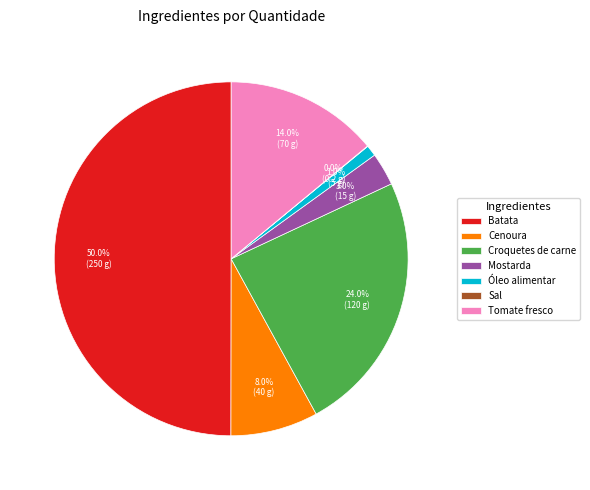

What is the largest slice in the pie chart?

Batata